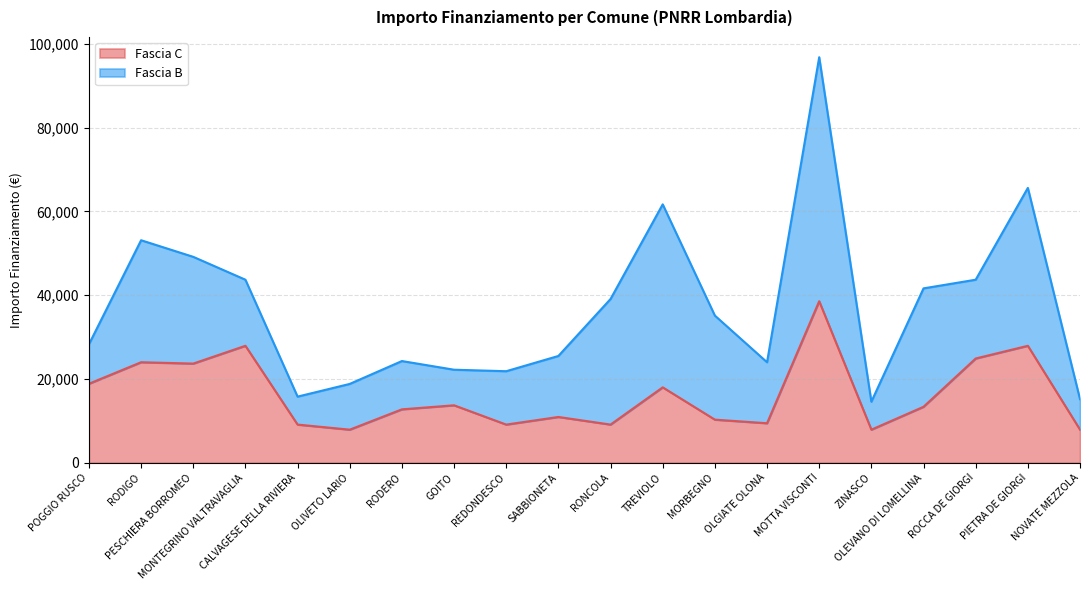

At which category does the data reach its first local peak?

RODIGO